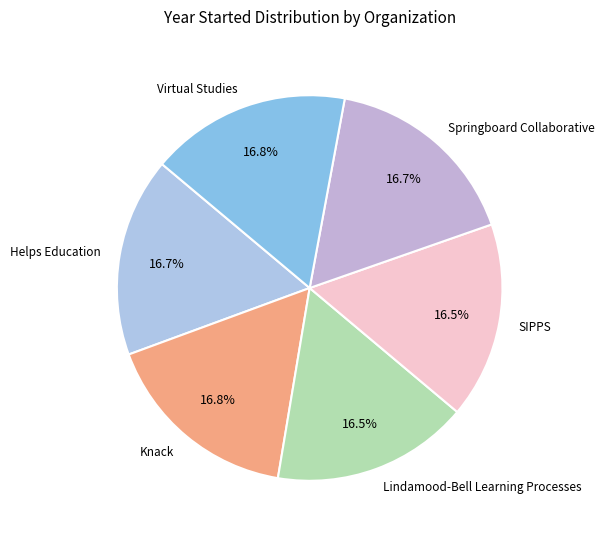

Approximately how many times larger is the value at Lindamood-Bell Learning Processes compared to Springboard Collaborative?

1.0